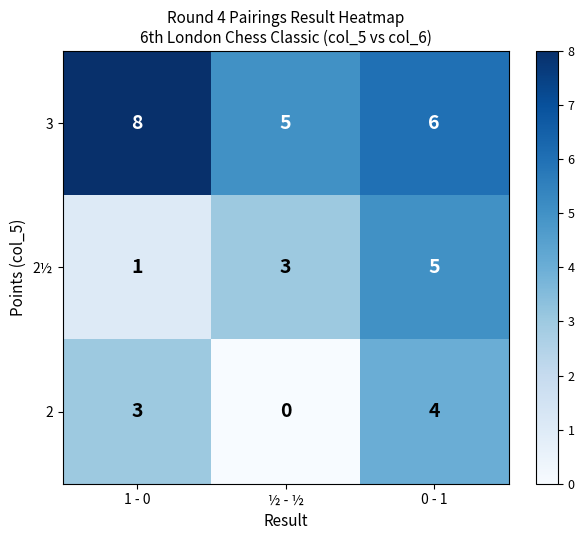

At which label does 2 reach its minimum?

½ - ½